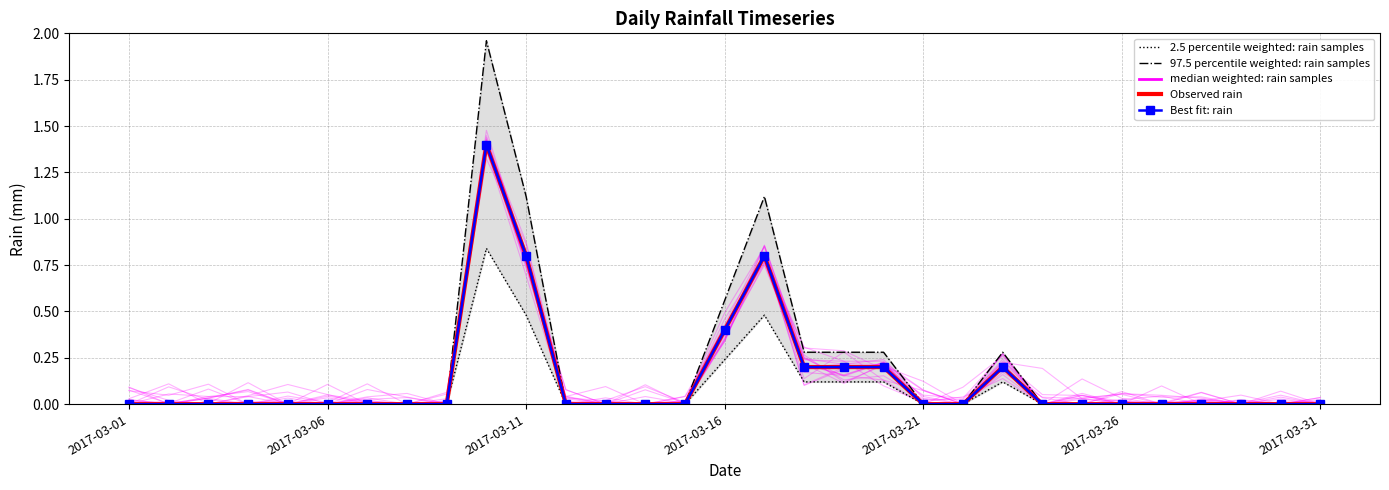

What is the difference between the maximum and second lowest values in the median weighted: rain samples series?

1.4